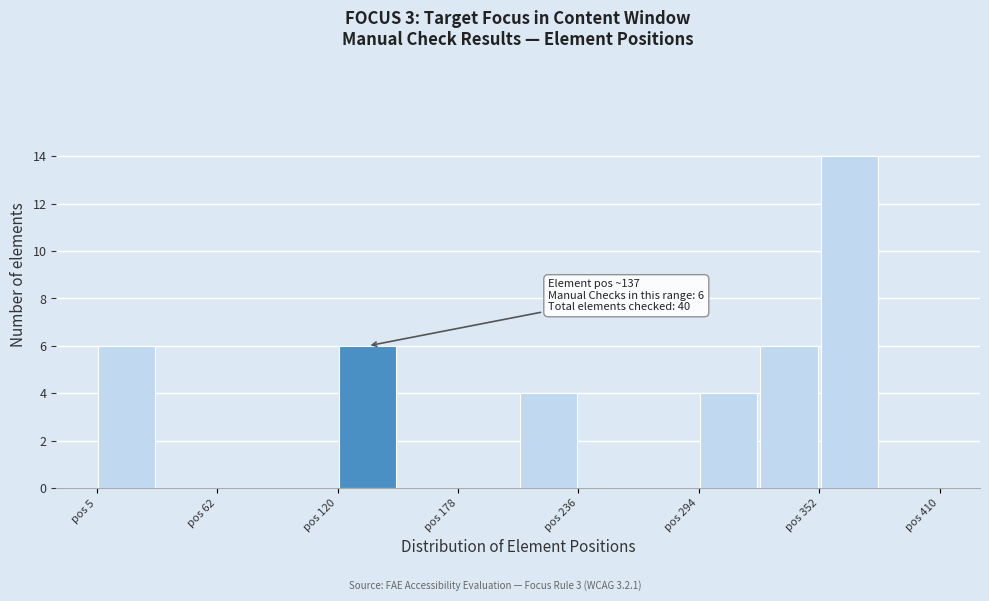

Read against the x-axis, roughly where is the centre of the tallest bar?

370